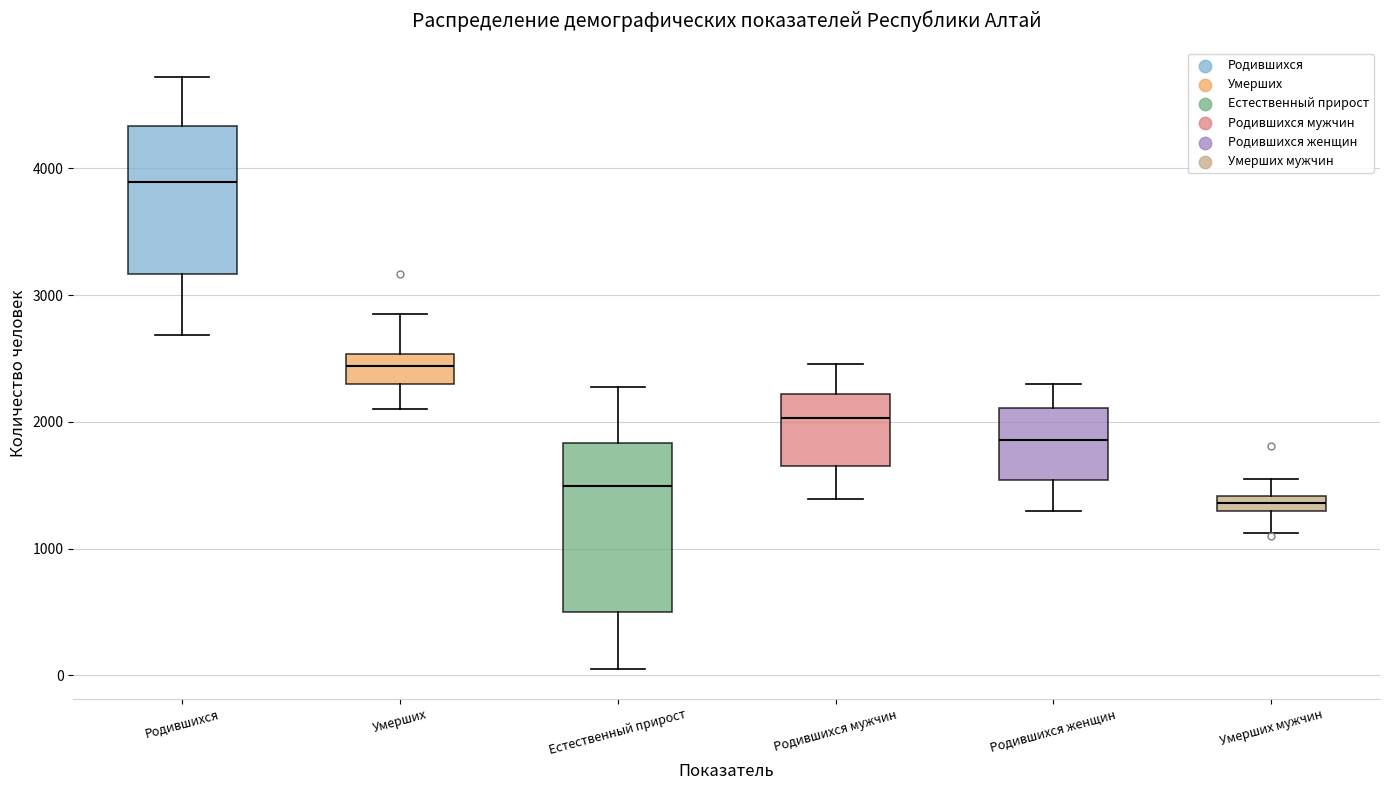

Which box has the highest median line?

Родившихся